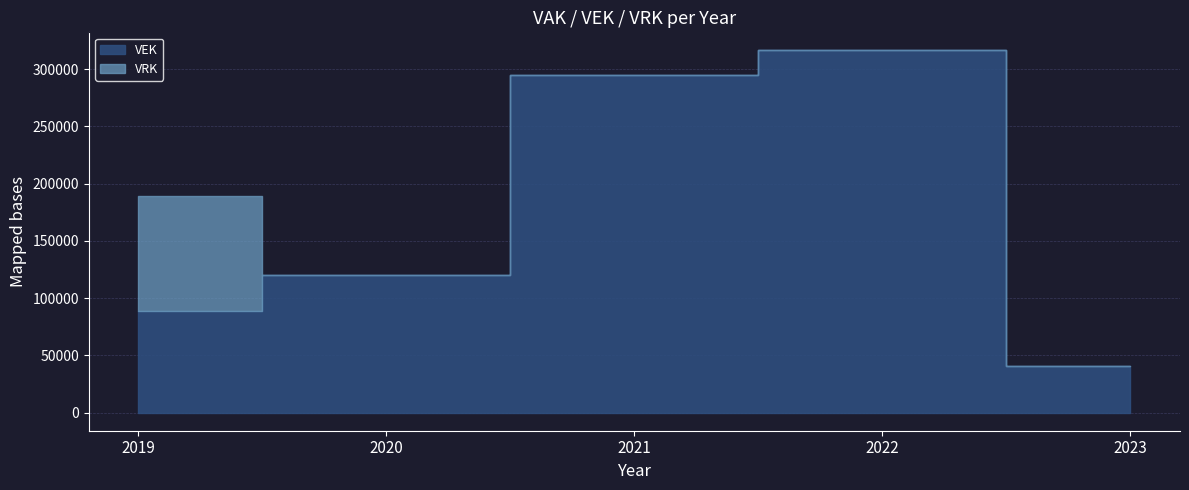

What is the average value of the VRK series?

20098